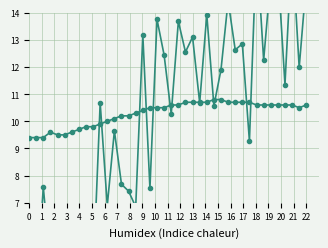

At how many categories does at least one series exceed 13?

11